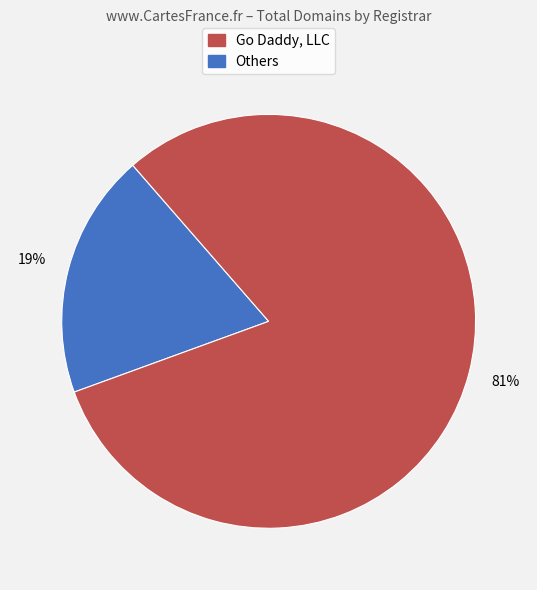

To the nearest percent, what is the average slice percentage?

50%